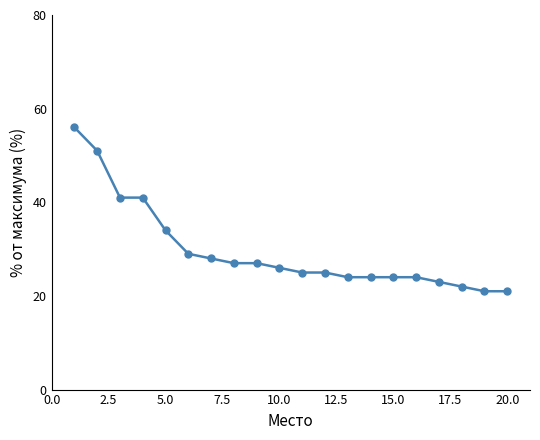

What is the value of the 16th point from the left?

24.0